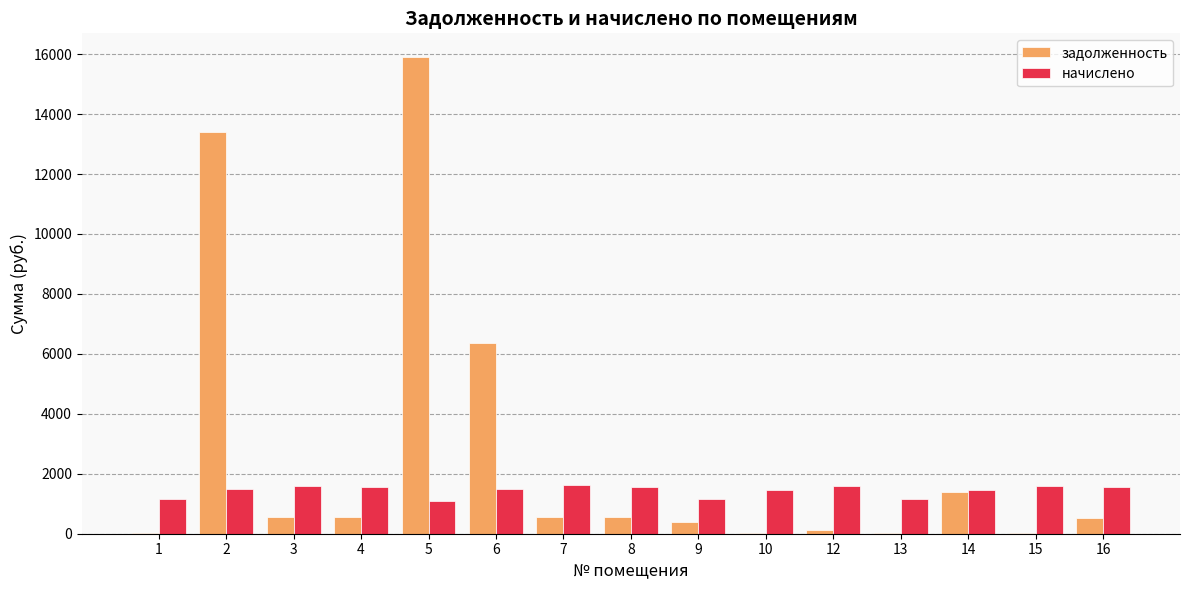

What are all the series names shown in the legend?

задолженность, начислено